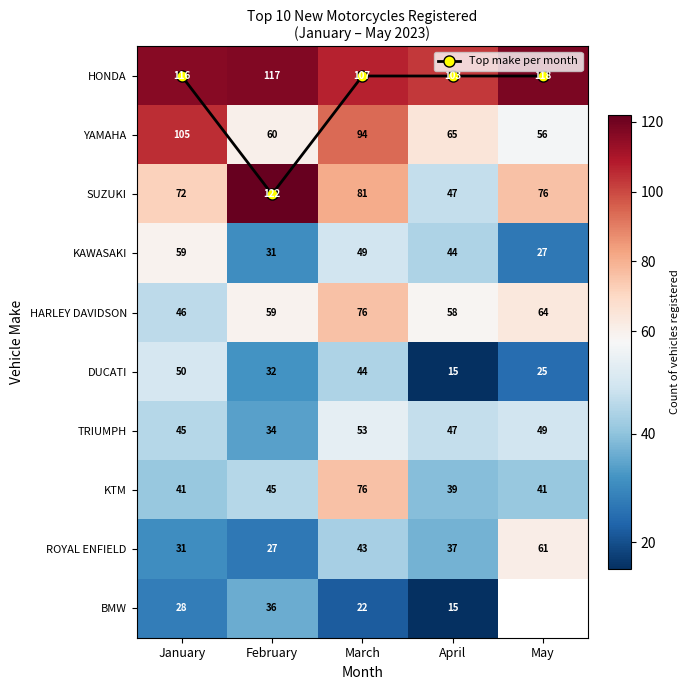

At how many categories does at least one series exceed 60?

5